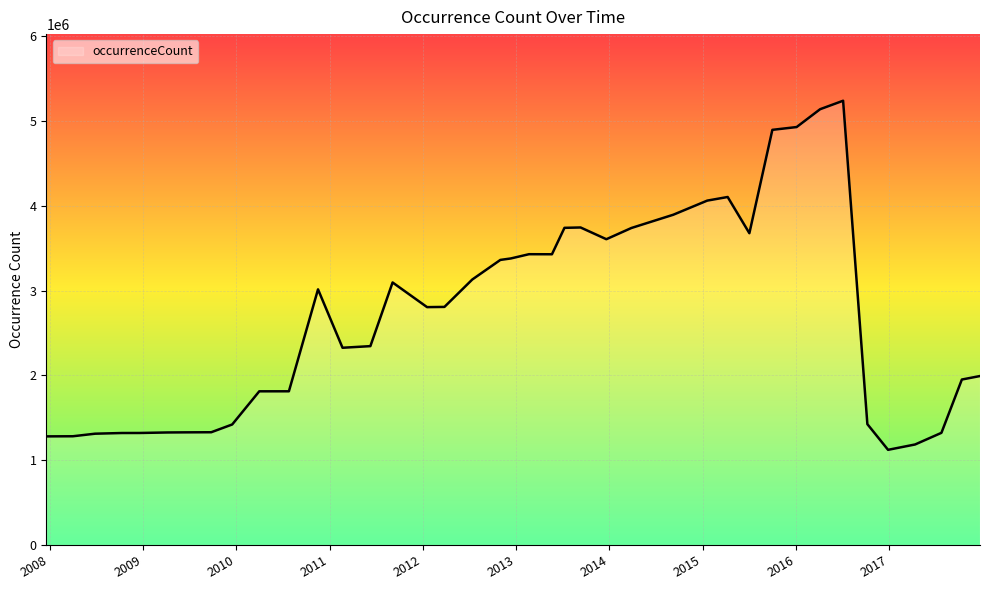

True or false: the data has more than 1 interior local peaks.

True